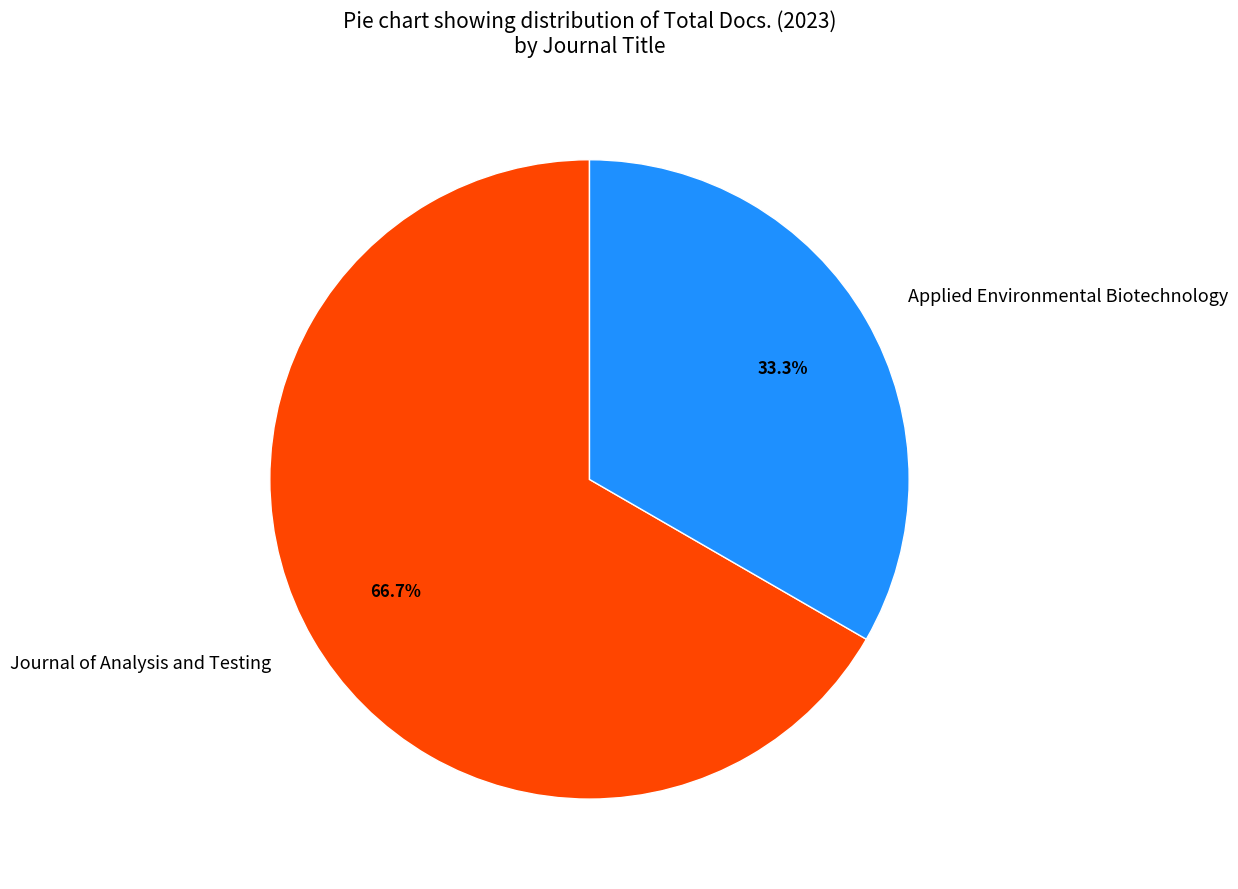

To the nearest percent, what percentage of the pie is Journal of Analysis and Testing?

67%